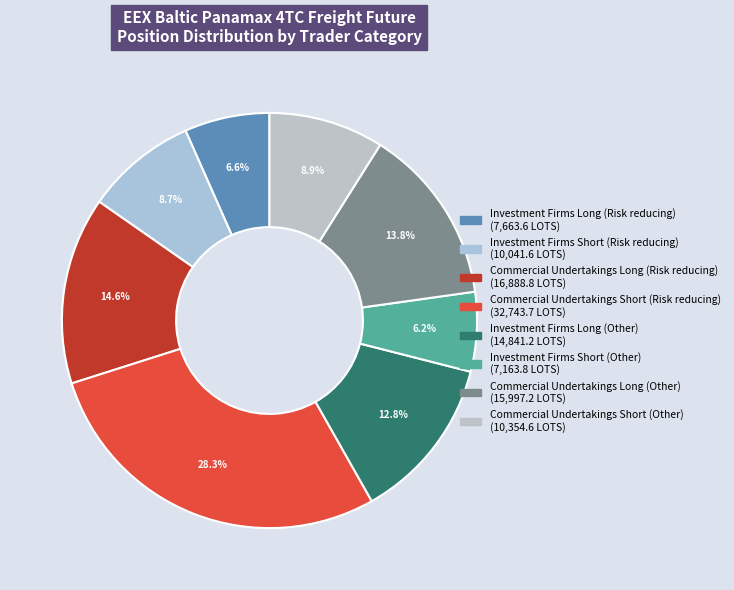

Which slice is the largest?

Commercial Undertakings Short (Risk reducing)